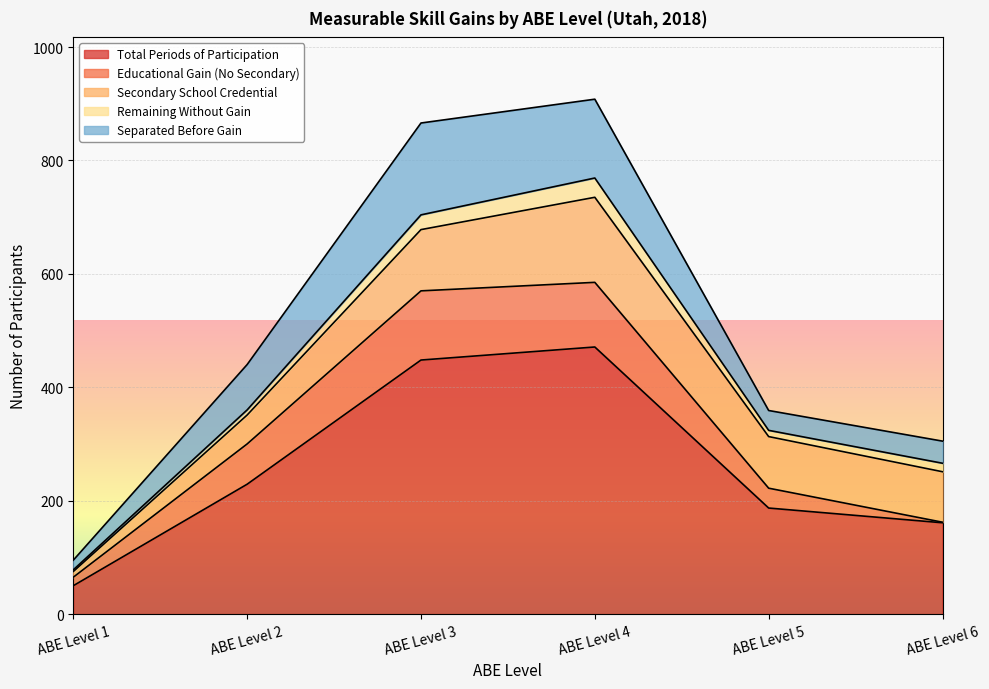

At which label does Secondary School Credential first exceed 91?

ABE Level 3